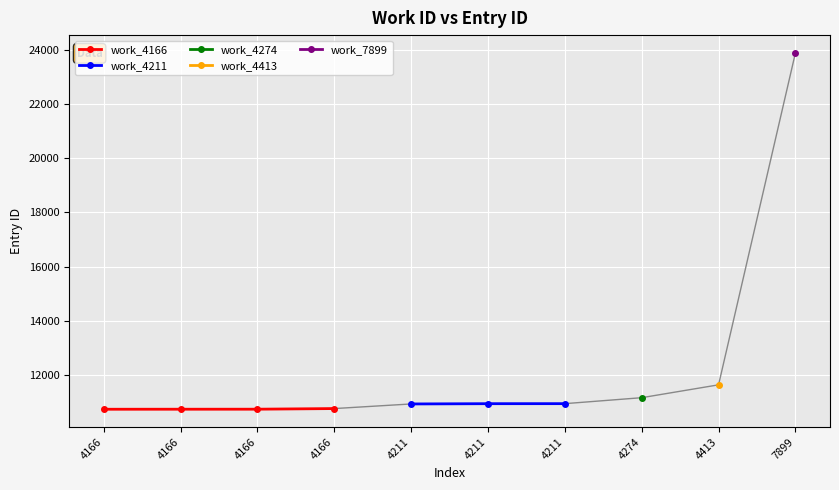

What is the difference between the maximum and minimum values?

13134